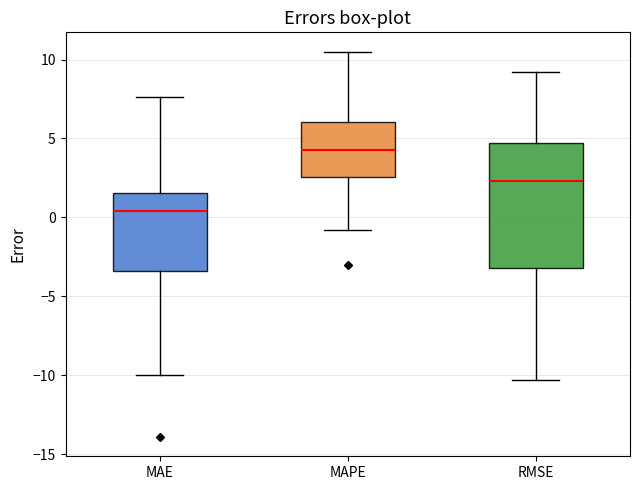

Reading left to right, transcribe this box plot: for each box, give where its median line is, the range the box spans, and where its two whiskers end, as read against the y-axis. The values are not printed on the chart, so give them approximately, as read against the axis.

MAE: median 0.5, box -3.5 to 1.5, whiskers -10.0 to 7.5
MAPE: median 4.5, box 2.5 to 6.0, whiskers -1.0 to 10.5
RMSE: median 2.5, box -3.0 to 4.5, whiskers -10.5 to 9.0